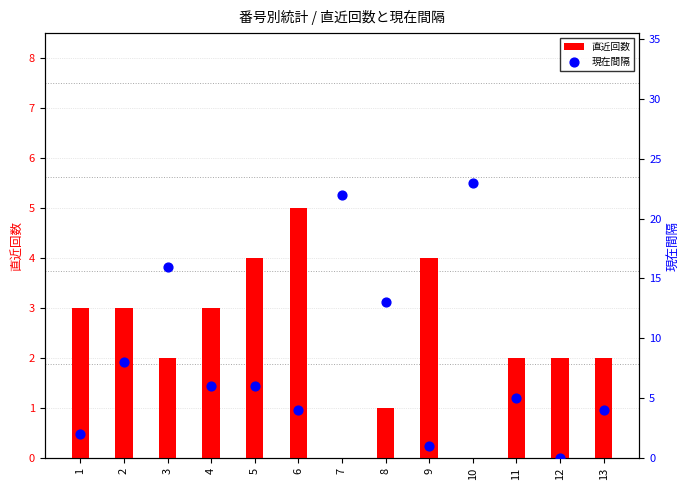

At how many categories does at least one series exceed 7?

5